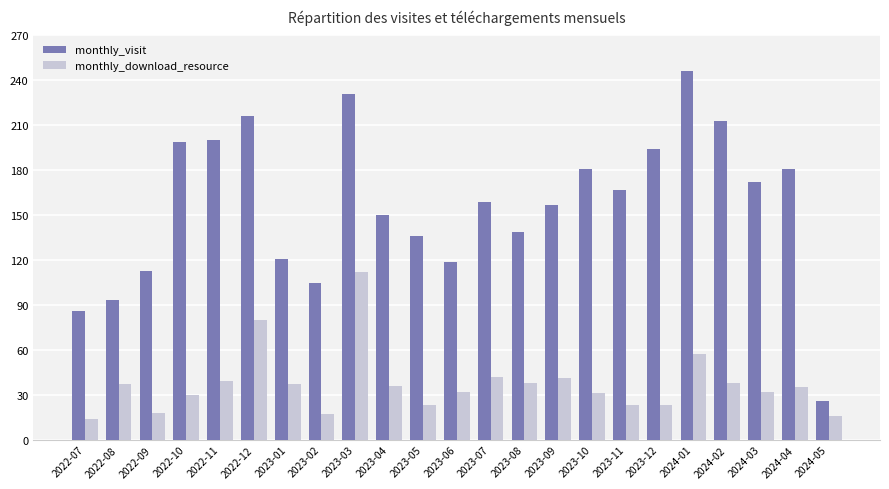

How many categories are shown in the chart?

23